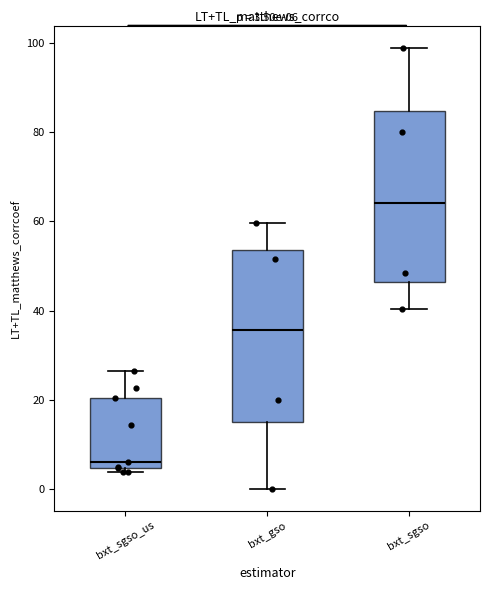

Which box's median line is the highest?

bxt_sgso